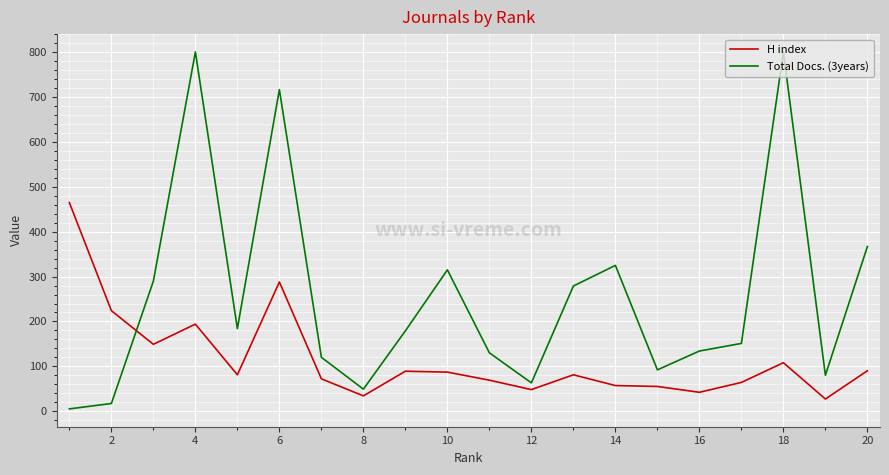

Does the chart have visible grid lines?

Yes